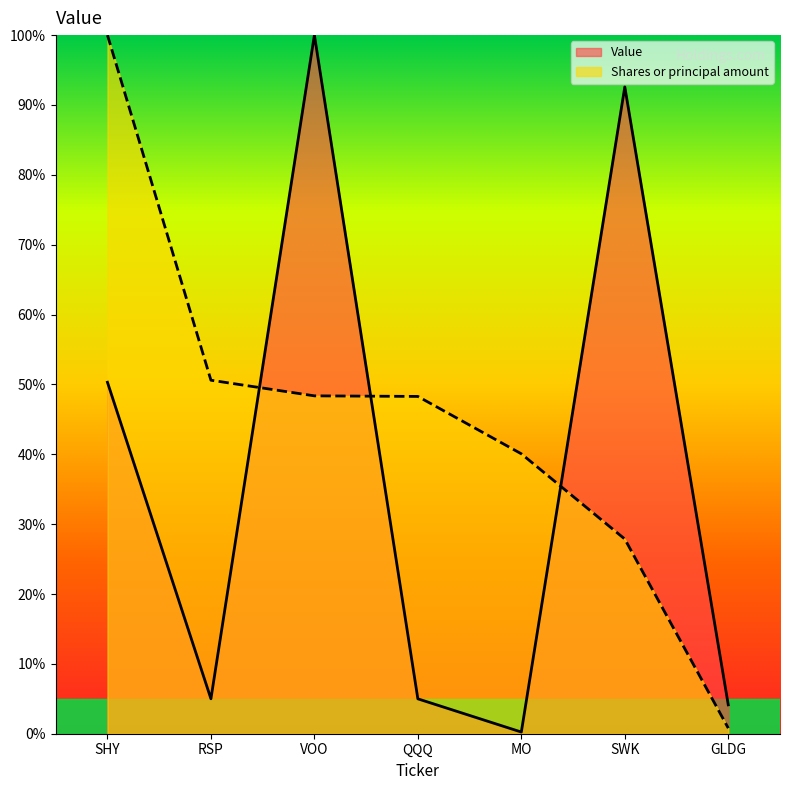

True or false: Value and Shares or principal amount intersect in this chart.

True